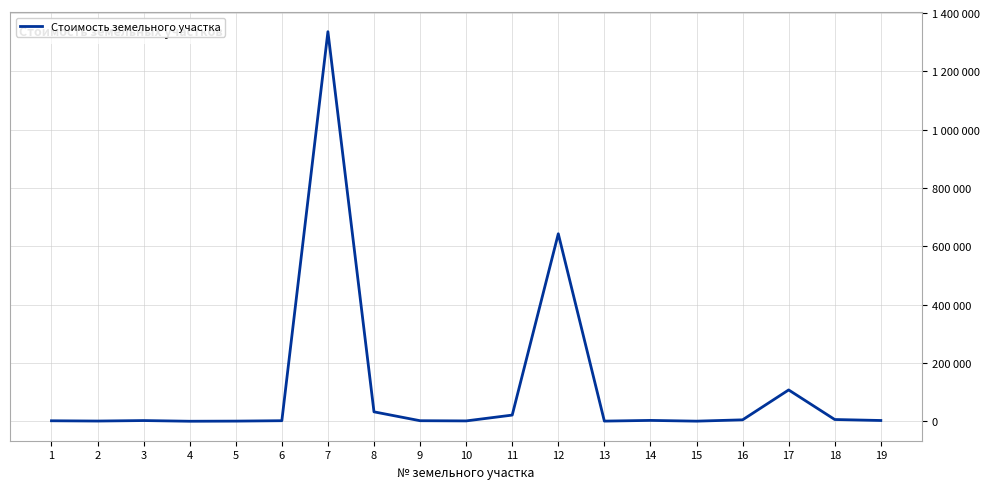

Does the chart display data point markers on the line(s)?

No